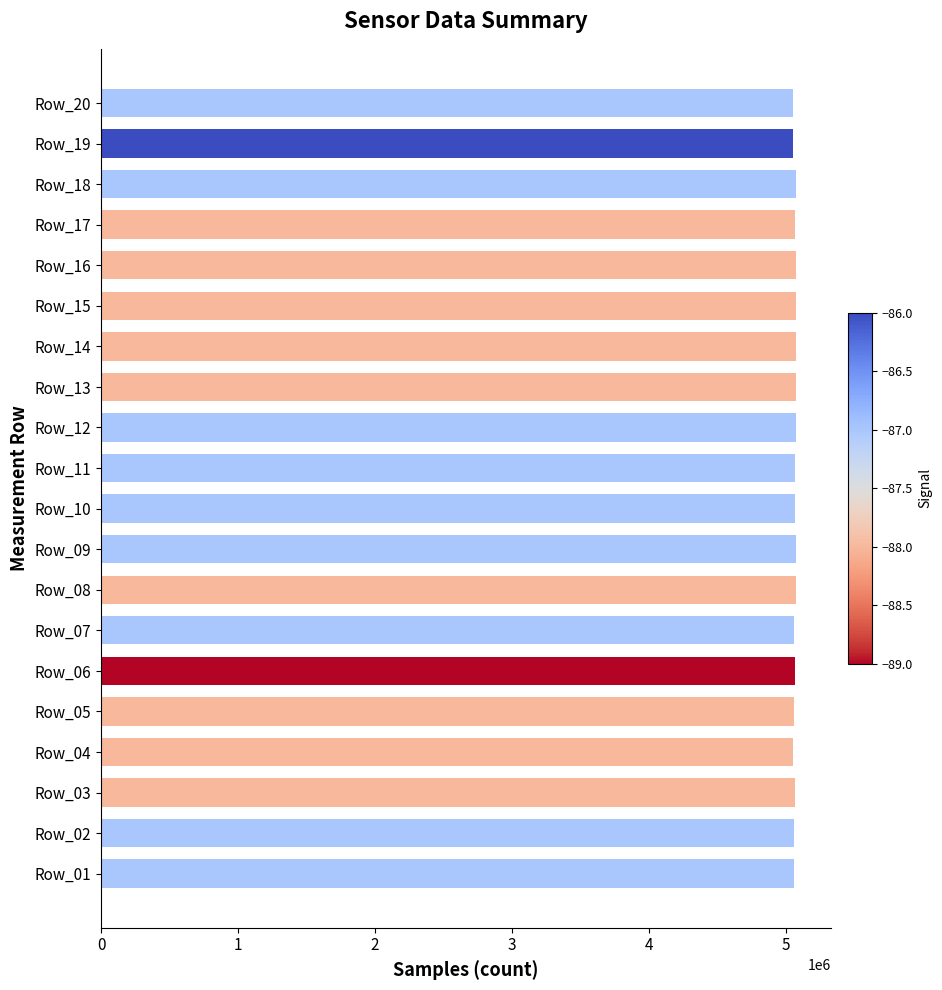

How many distinct data groups are displayed?

1